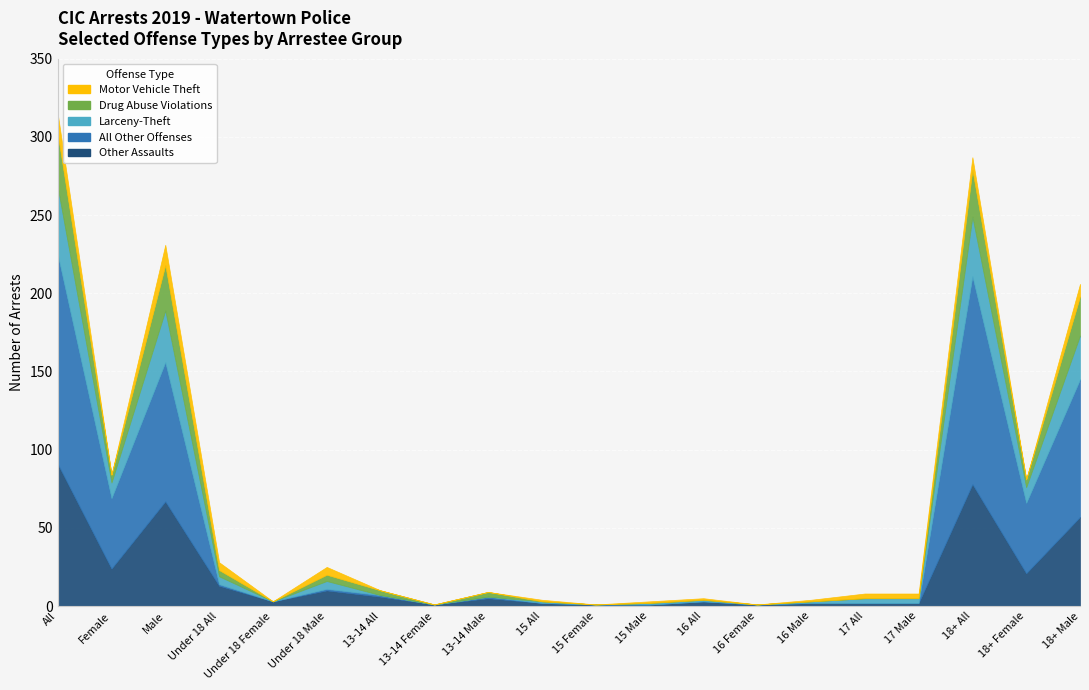

Which label corresponds to the largest value in the chart?

All